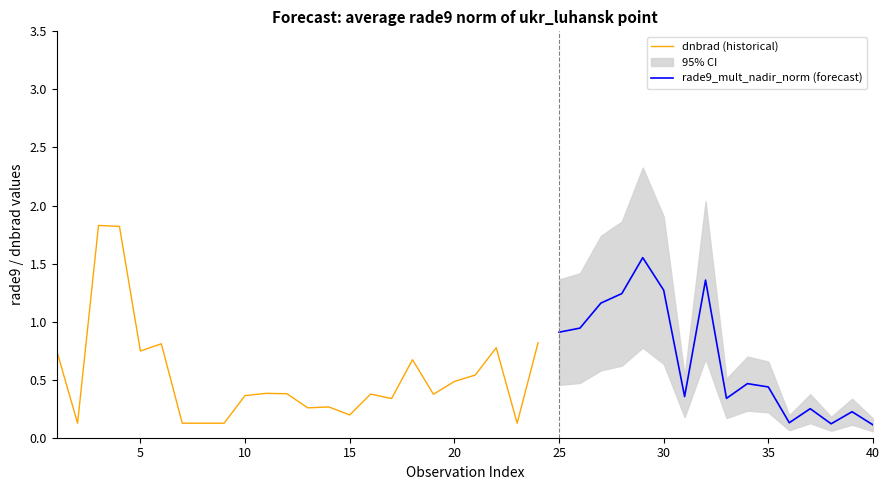

What is the maximum value for dnbrad (historical)?

1.8